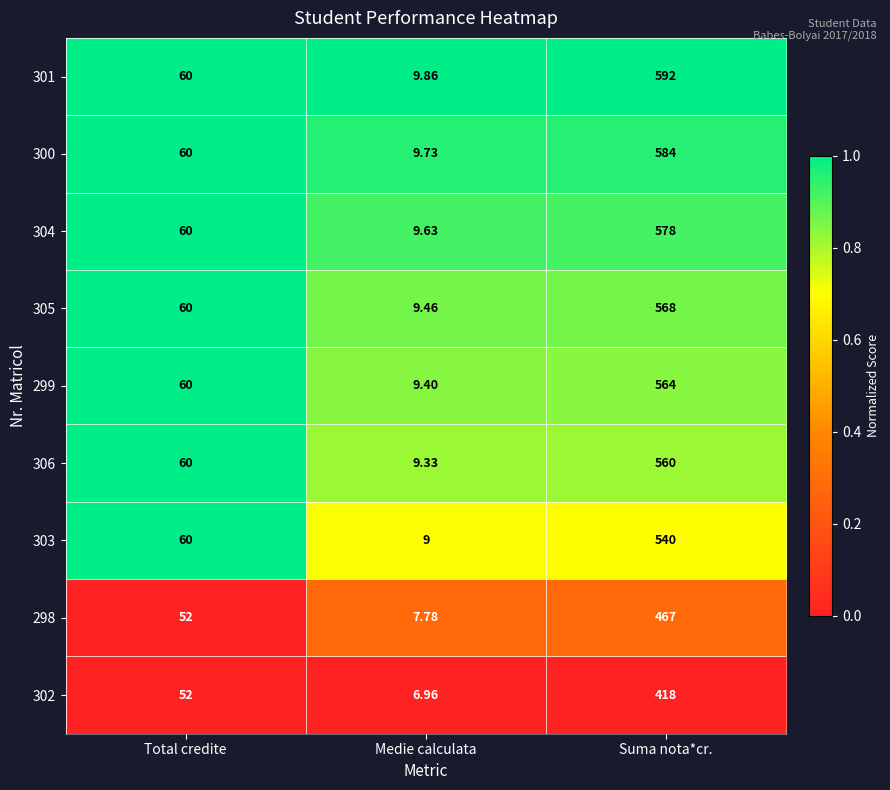

Which series has the widest spread of values?

301